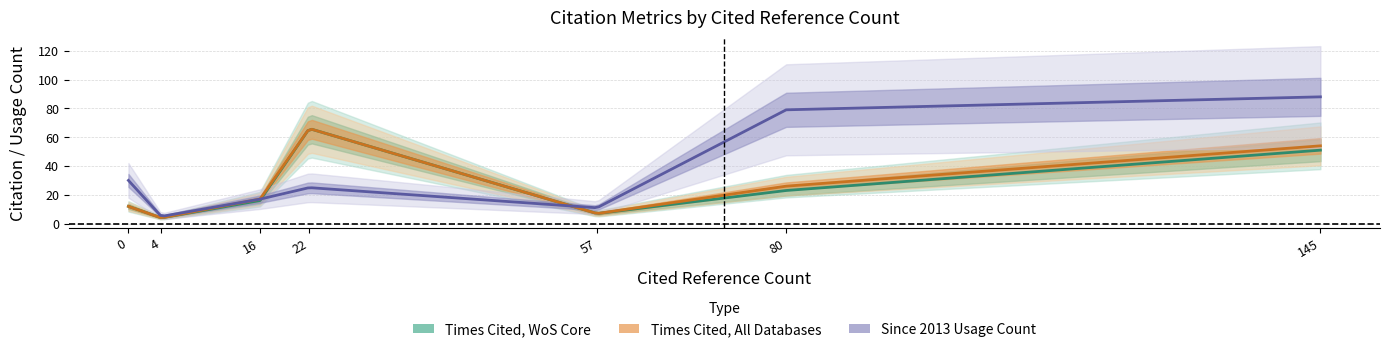

What is the difference between the highest and lowest values at 145?

37